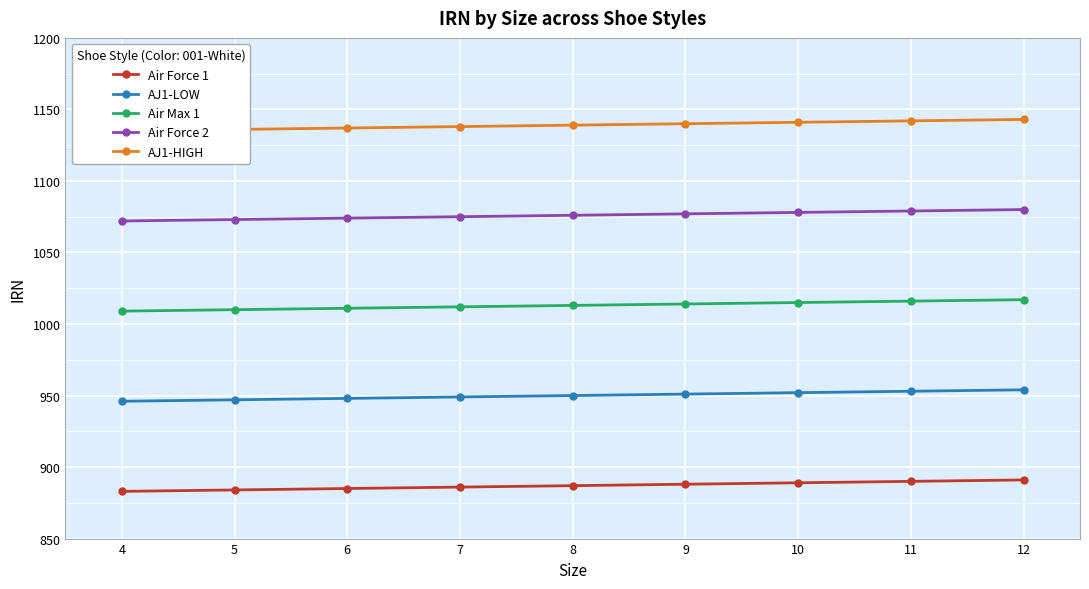

Which series has the largest total across all categories?

AJ1-HIGH